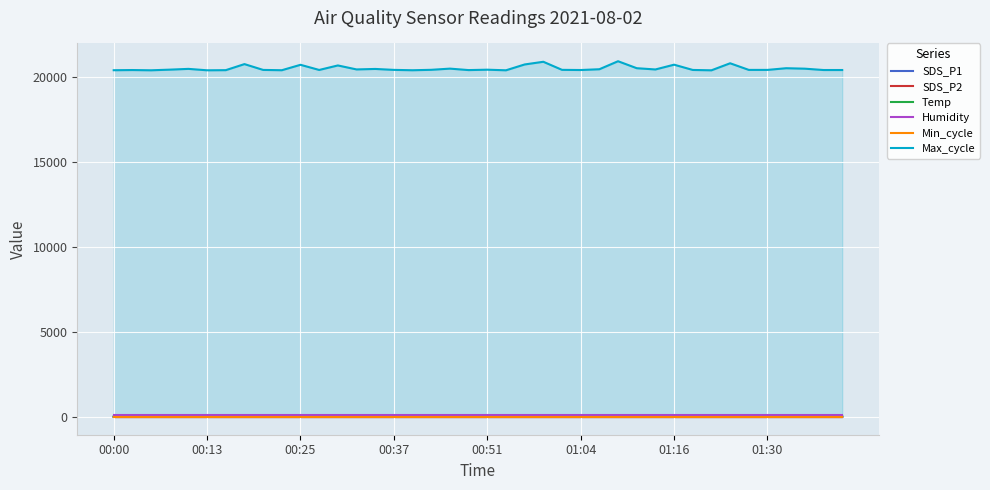

True or false: Max_cycle and Min_cycle intersect in this chart.

False